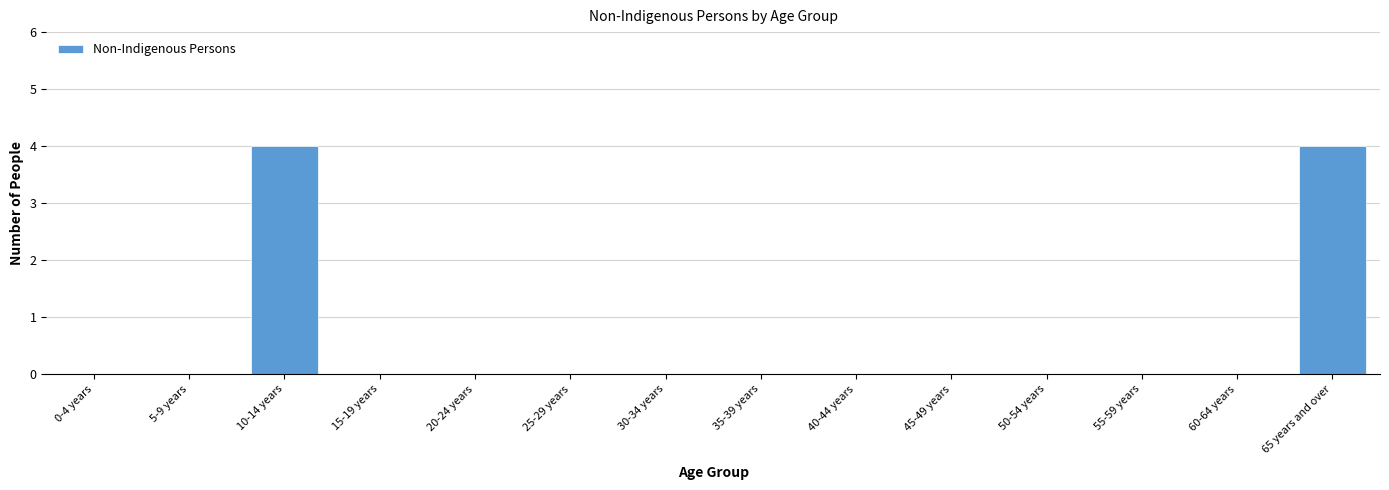

Reading left to right, list all the values displayed in this chart.

0-4 years=0	5-9 years=0	10-14 years=4	15-19 years=0	20-24 years=0	25-29 years=0	30-34 years=0	35-39 years=0	40-44 years=0	45-49 years=0	50-54 years=0	55-59 years=0	60-64 years=0	65 years and over=4